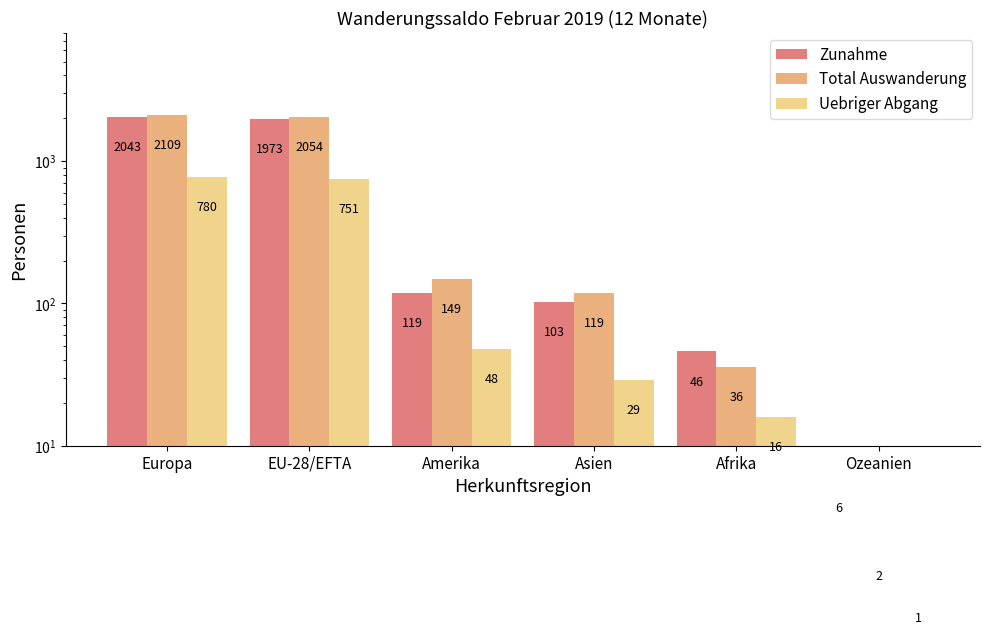

How many data points in Total Auswanderung are above 149?

2